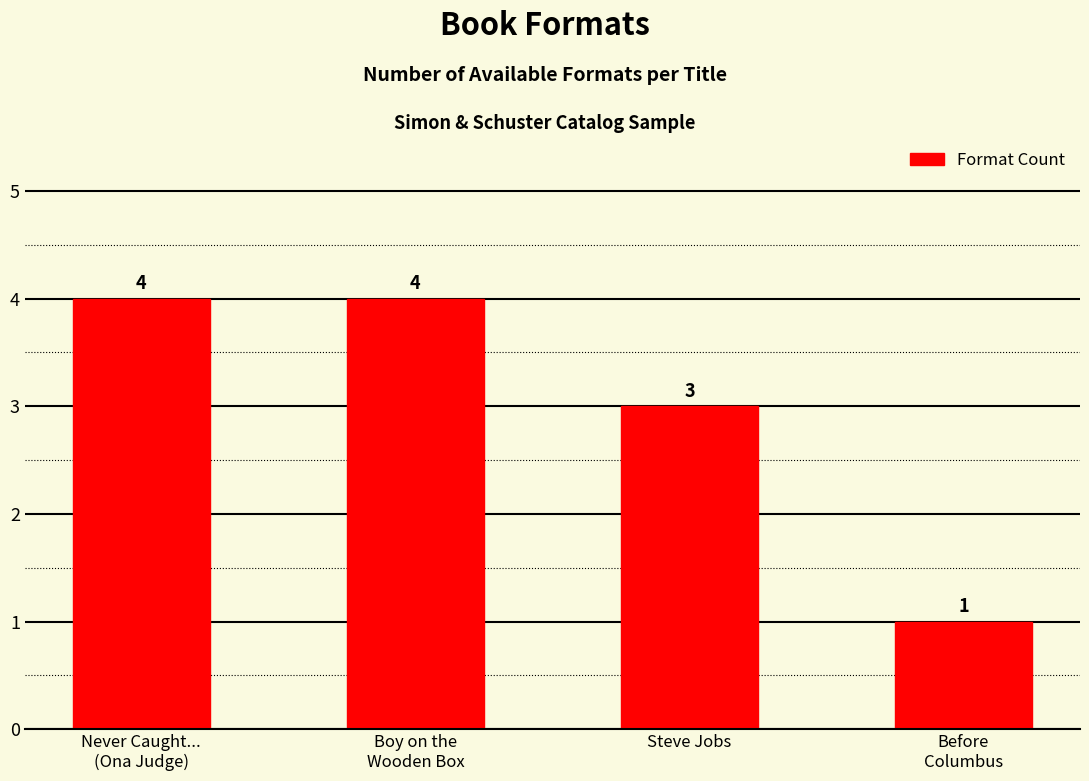

Reading left to right, list all the values displayed in this chart.

Never Caught...
(Ona Judge)=4	Boy on the
Wooden Box=4	Steve Jobs=3	Before
Columbus=1